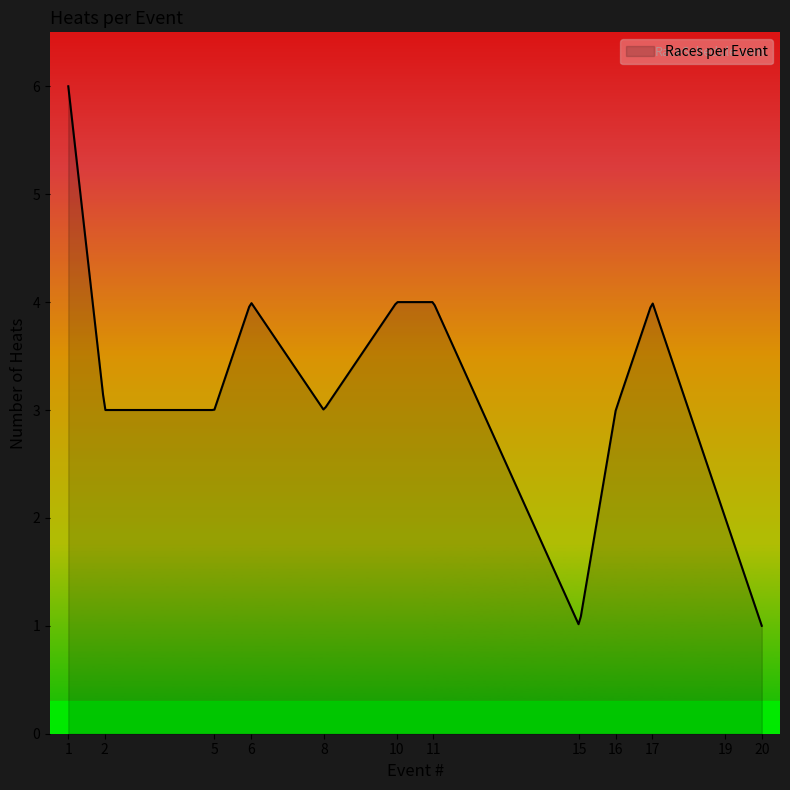

What is the difference between the maximum and minimum values?

5.0